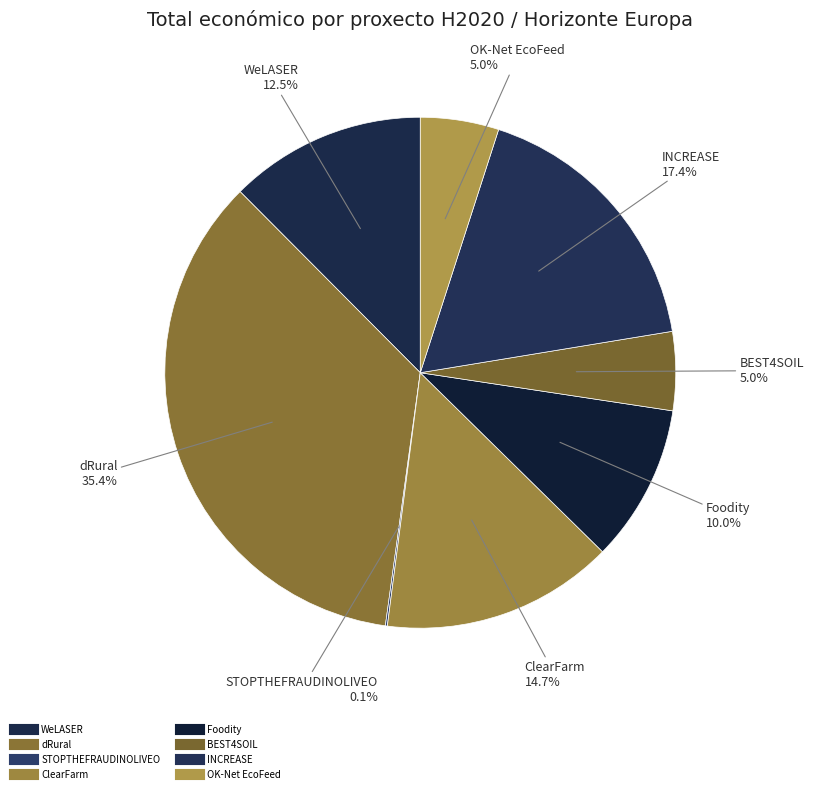

To the nearest percent, what is the difference between the BEST4SOIL and ClearFarm slice percentages?

10%